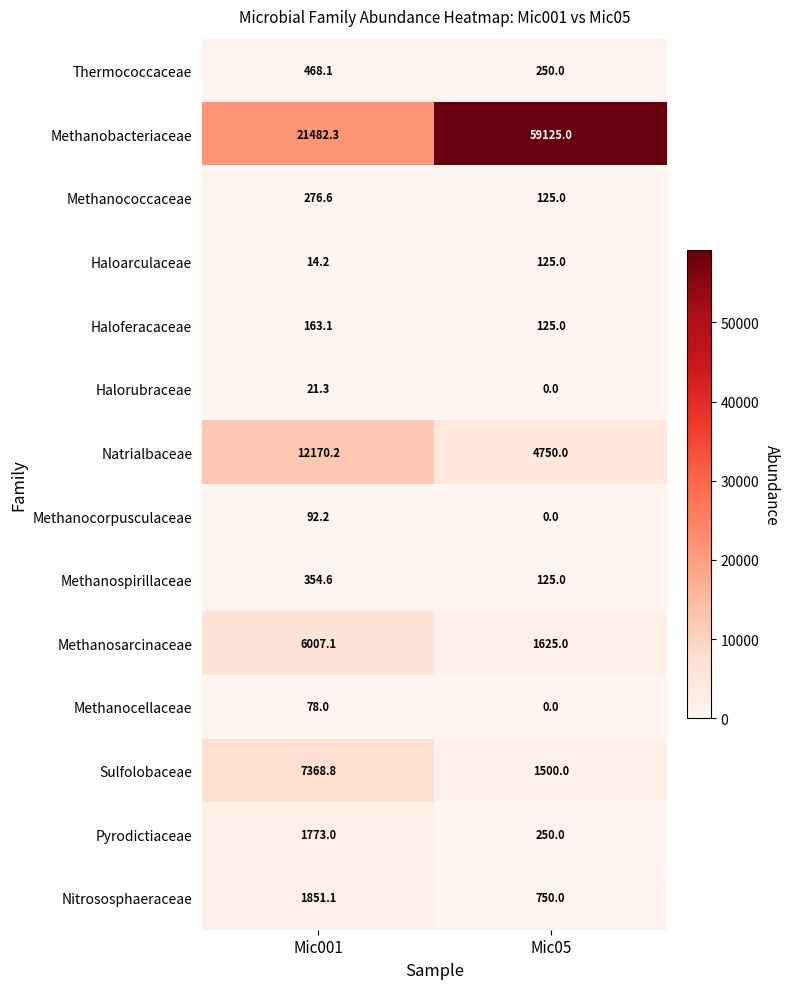

Reading right to left, list all the values displayed in this chart.

Thermococcaceae: Mic05=250.0	Mic001=468.1
Methanobacteriaceae: Mic05=59125.0	Mic001=21482.3
Methanococcaceae: Mic05=125.0	Mic001=276.6
Haloarculaceae: Mic05=125.0	Mic001=14.2
Haloferacaceae: Mic05=125.0	Mic001=163.1
Halorubraceae: Mic05=0.0	Mic001=21.3
Natrialbaceae: Mic05=4750.0	Mic001=12170.2
Methanocorpusculaceae: Mic05=0.0	Mic001=92.2
Methanospirillaceae: Mic05=125.0	Mic001=354.6
Methanosarcinaceae: Mic05=1625.0	Mic001=6007.1
Methanocellaceae: Mic05=0.0	Mic001=78.0
Sulfolobaceae: Mic05=1500.0	Mic001=7368.8
Pyrodictiaceae: Mic05=250.0	Mic001=1773.0
Nitrososphaeraceae: Mic05=750.0	Mic001=1851.1